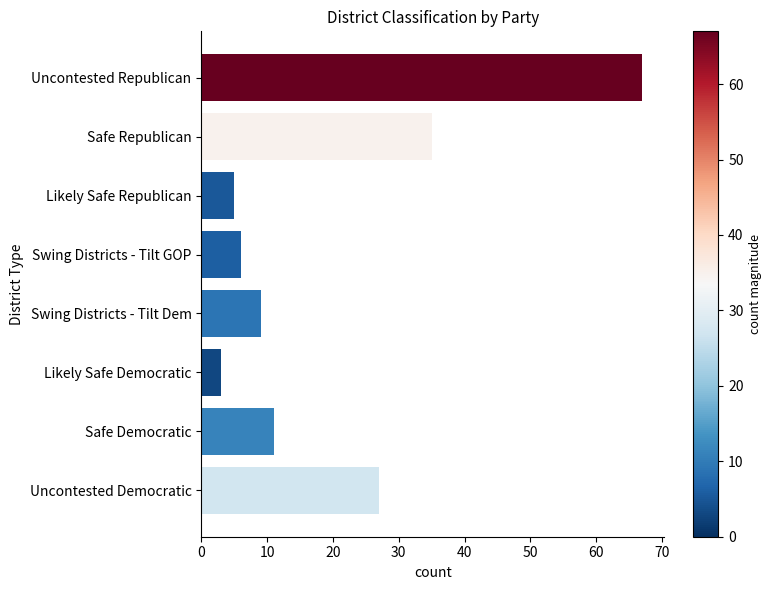

Which has a higher value, Likely Safe Democratic or Safe Republican?

Safe Republican